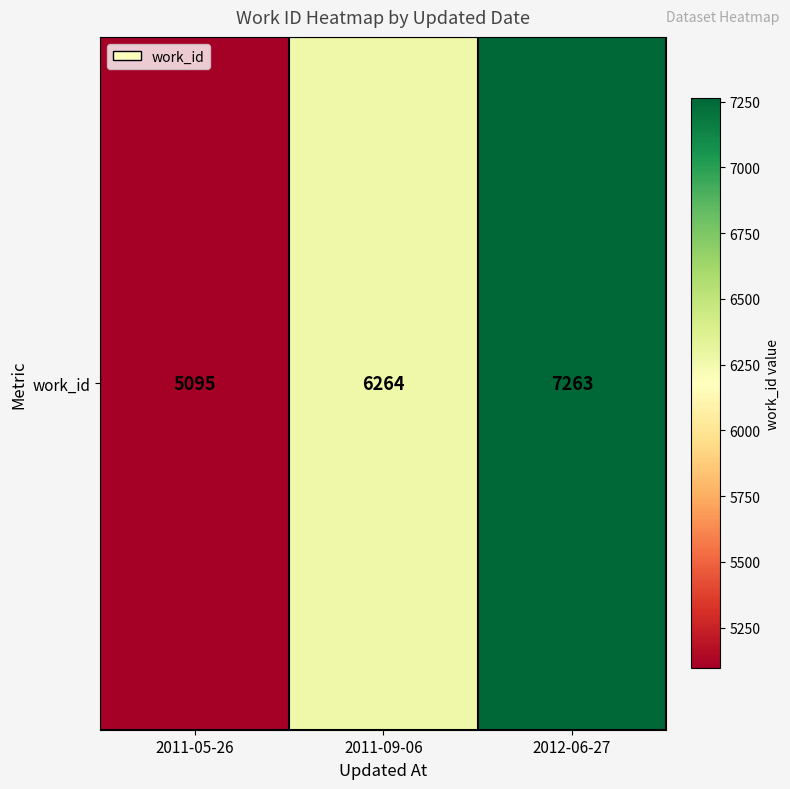

True or false: the data shows 6675 at 2011-05-26.

False